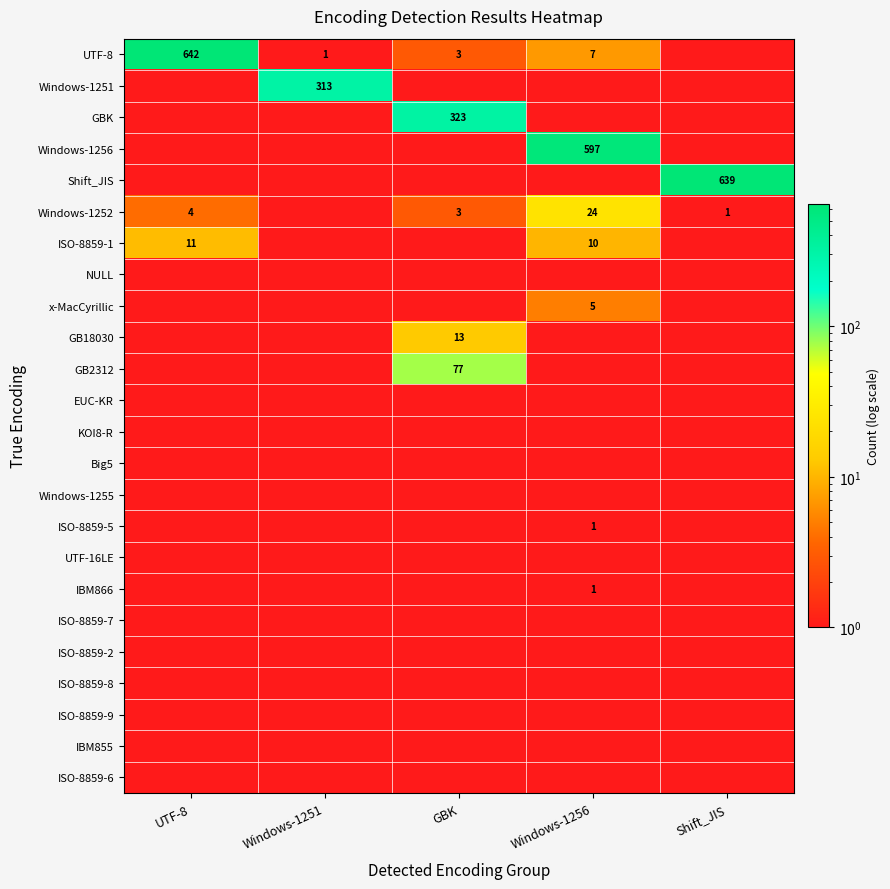

The Windows-1252 series shows 3 at GBK. True or false?

True